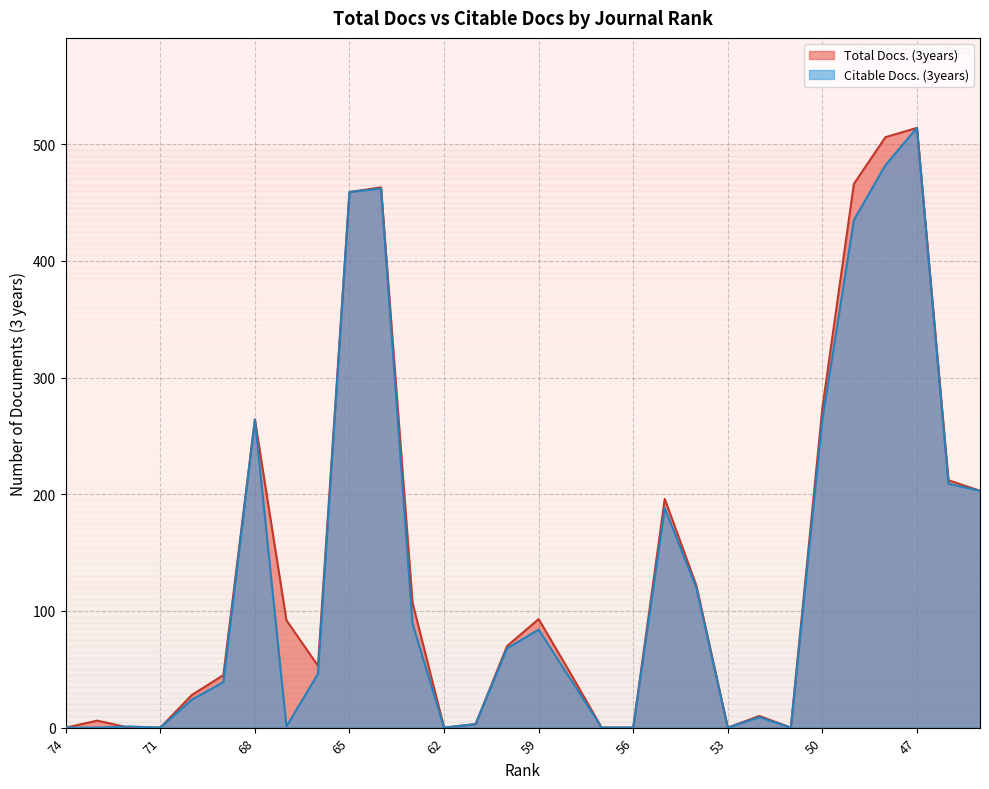

What is the value of the Total Docs. (3years) point at the 14th from the left?

3